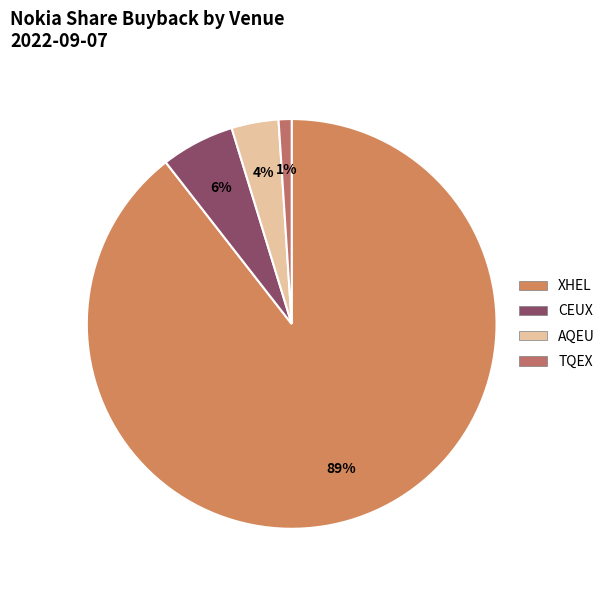

To the nearest percent, what percentage of the pie is AQEU?

4%